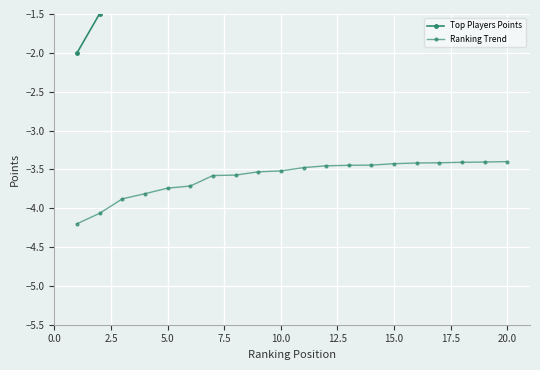

Is it true that Top Players Points equals -0.8 at 5.0?

True